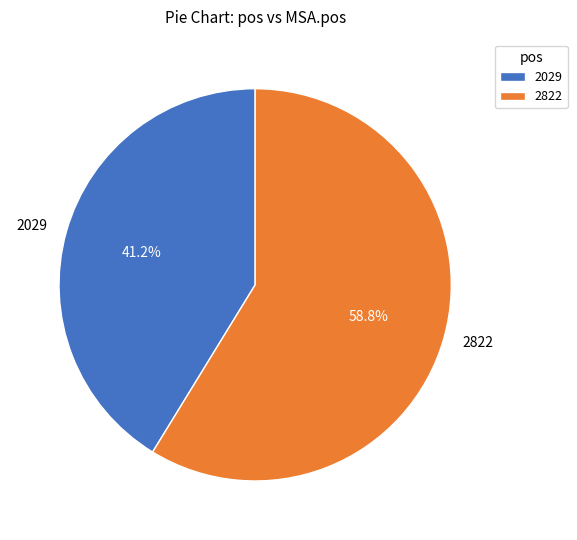

Which slice is the largest?

2822